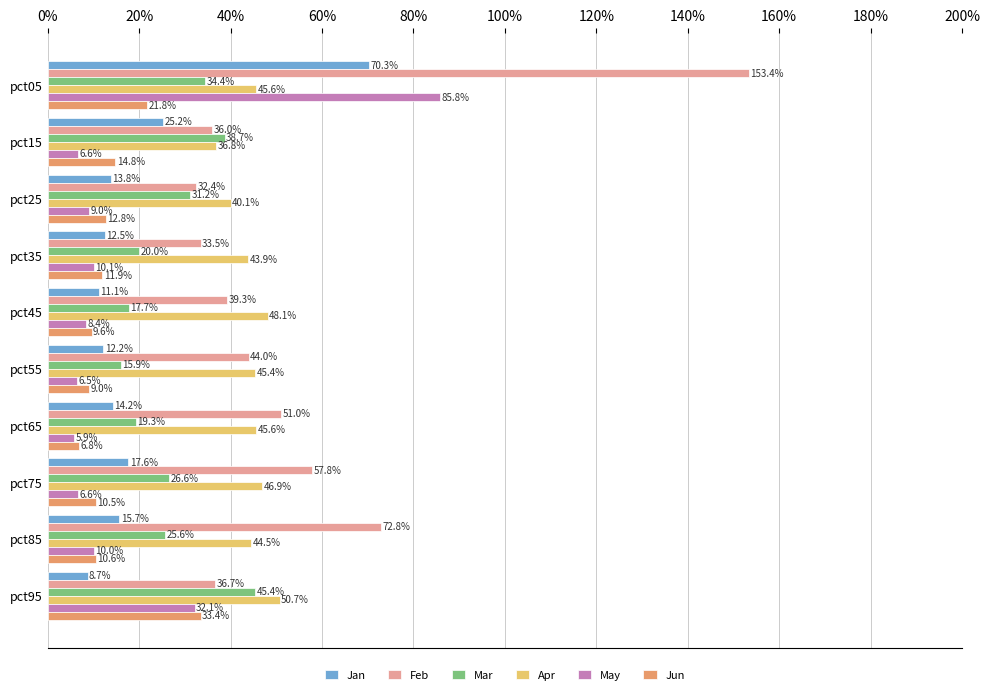

Where is Mar nearest to the value 30?

pct25